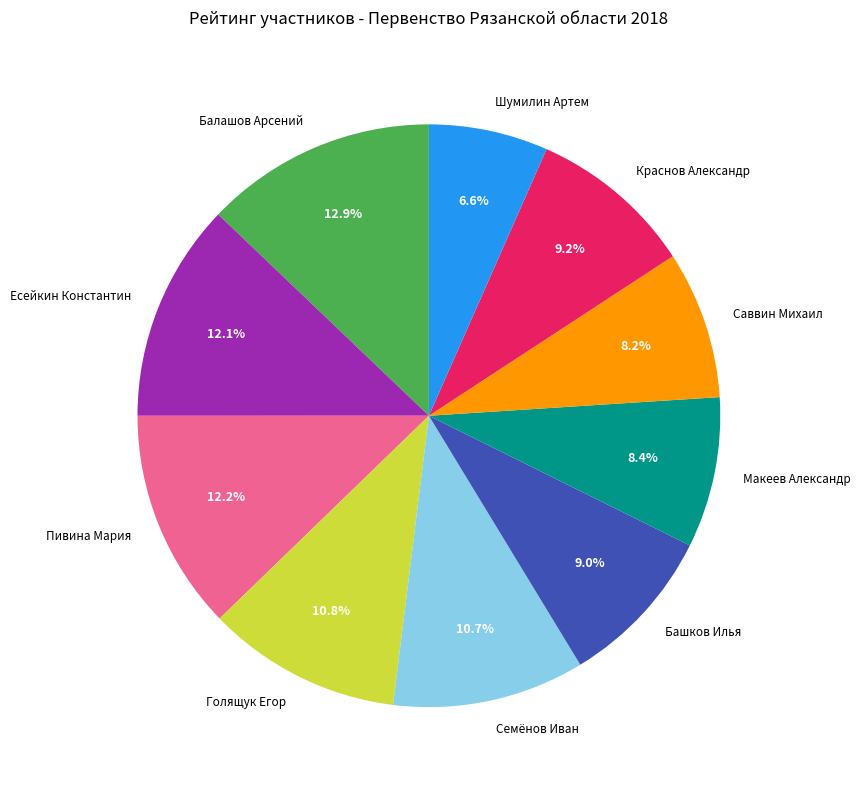

How many segments does this pie chart have?

10